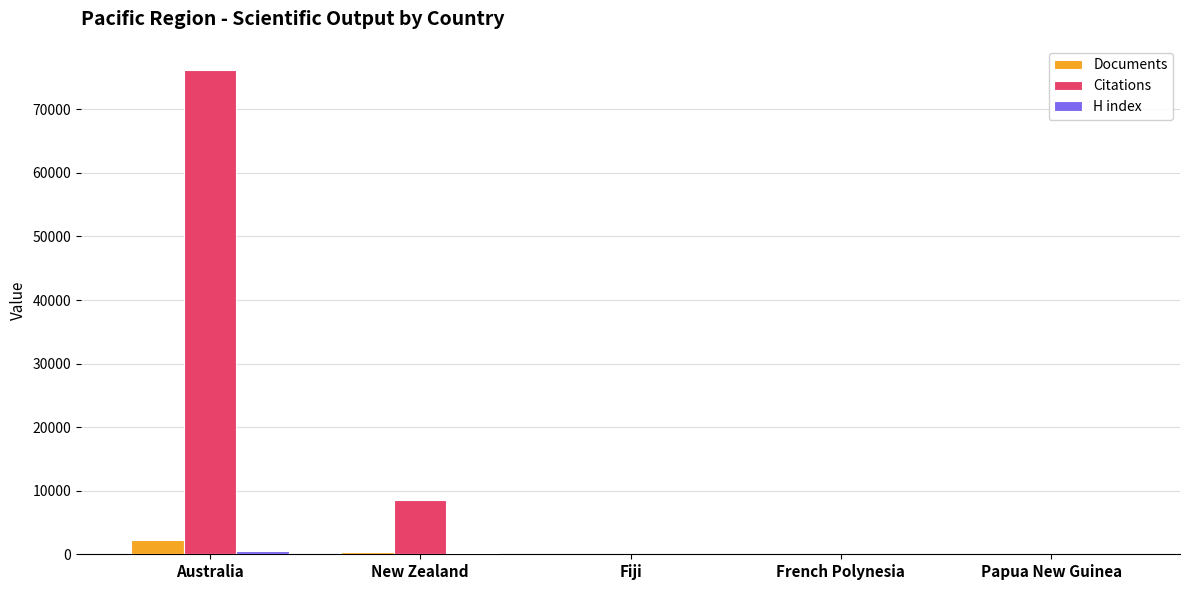

Which series has the largest total across all categories?

Citations